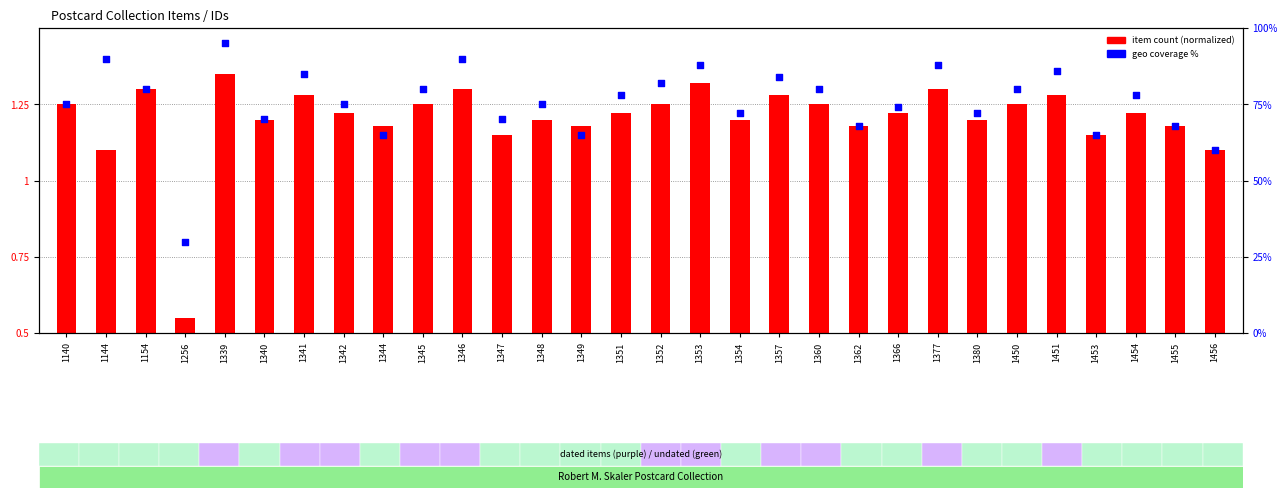

Which series has the largest Y range (max minus min)?

geo coverage %